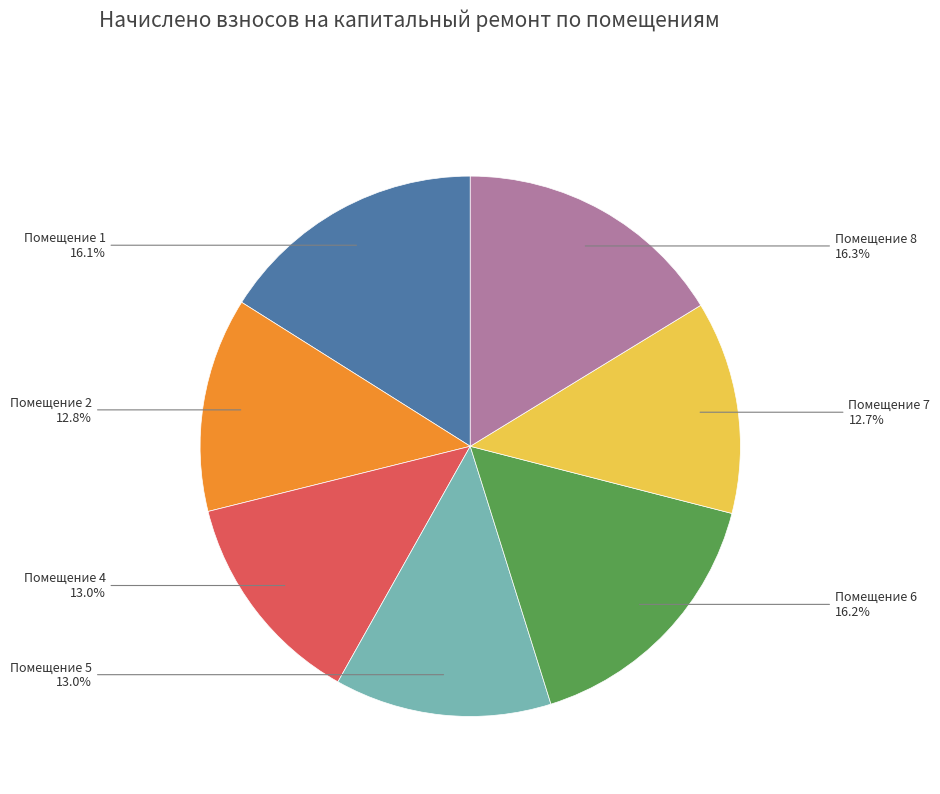

To the nearest percent, what is the average slice percentage?

14%